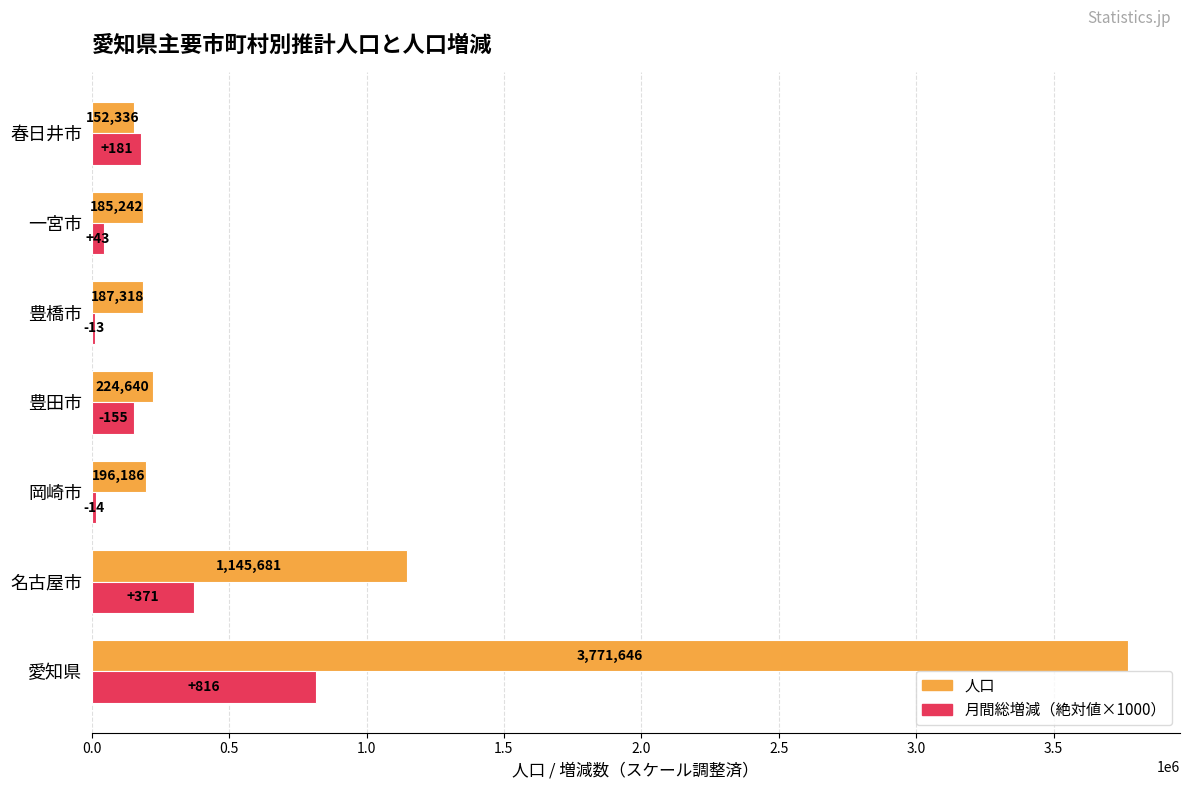

Rank the categories by 月間総増減（絶対値×1000） value from lowest to highest.

豊橋市, 岡崎市, 一宮市, 豊田市, 春日井市, 名古屋市, 愛知県